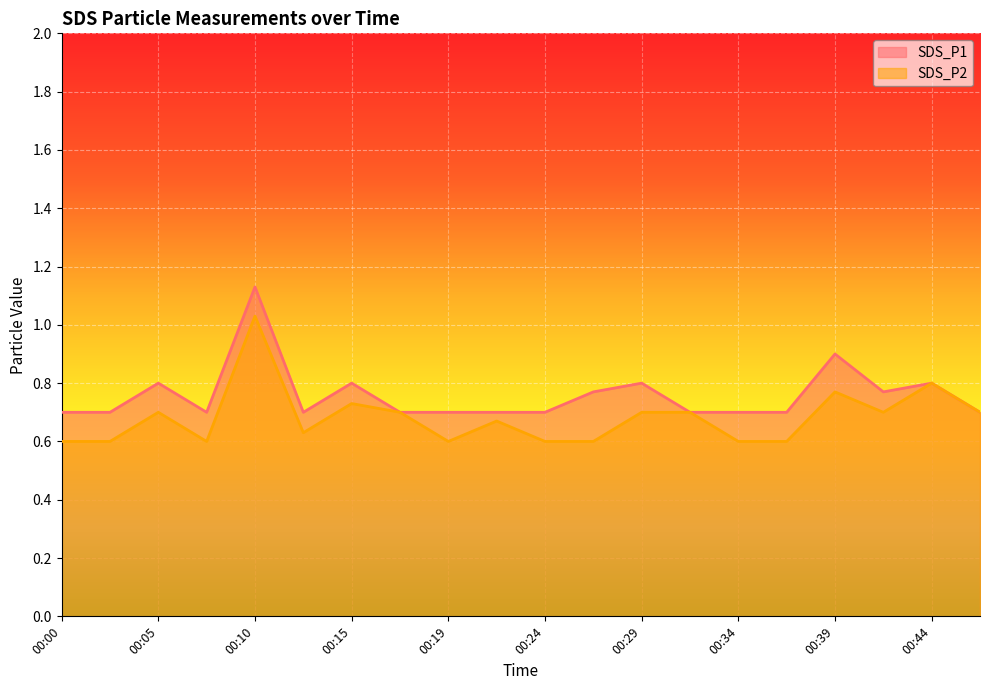

Is the value of SDS_P2 at 00:12 greater than the value of SDS_P1 at 00:27?

No